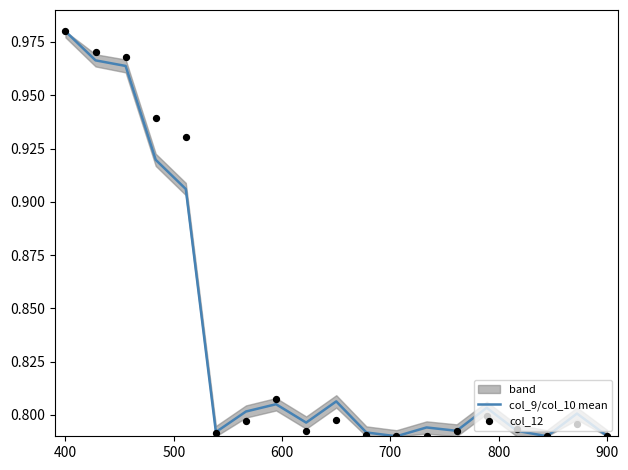

At which label does col_9/col_10 mean reach its peak?

400